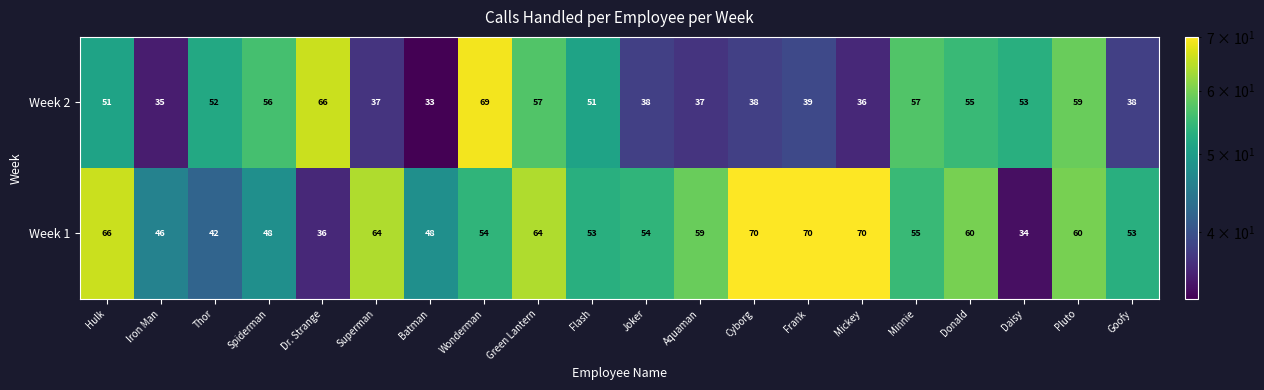

Between Iron Man and Thor, which series saw the biggest shift?

Week 2